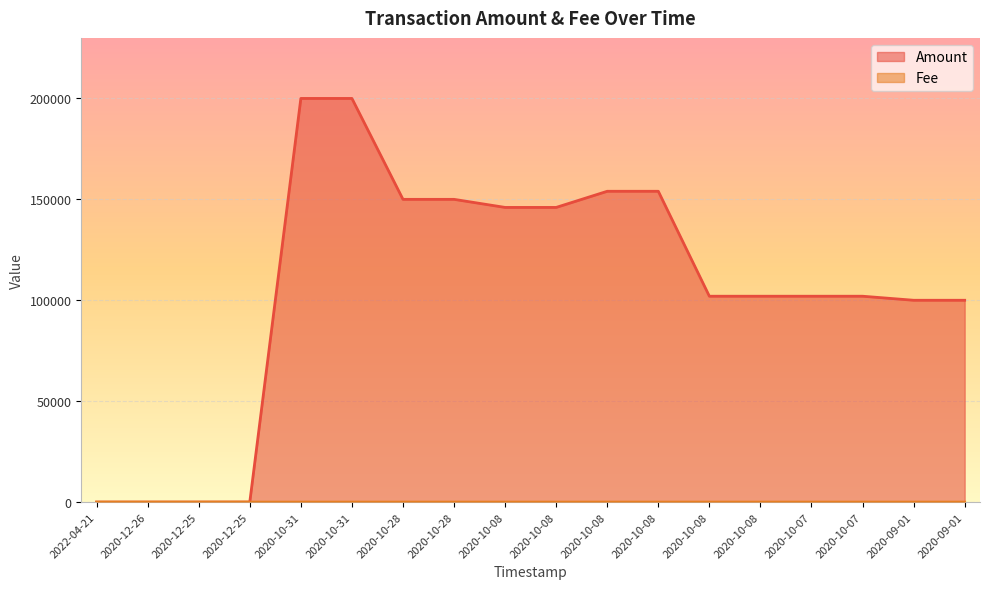

Is it true that Amount equals 228386.0 at 2020-10-28?

False